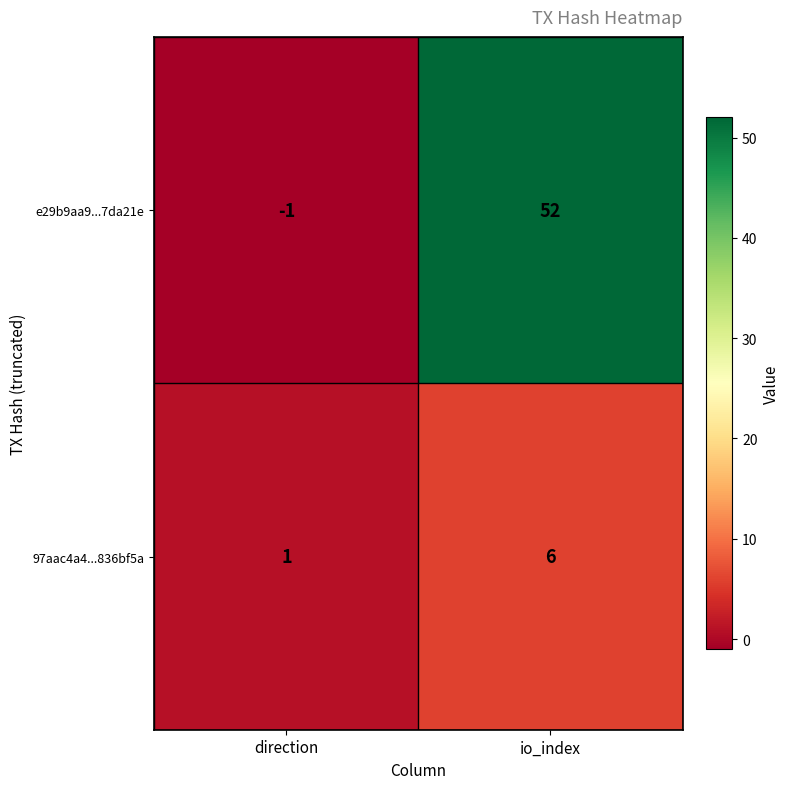

Is it true that e29b9aa9...7da21e equals 72 at io_index?

False